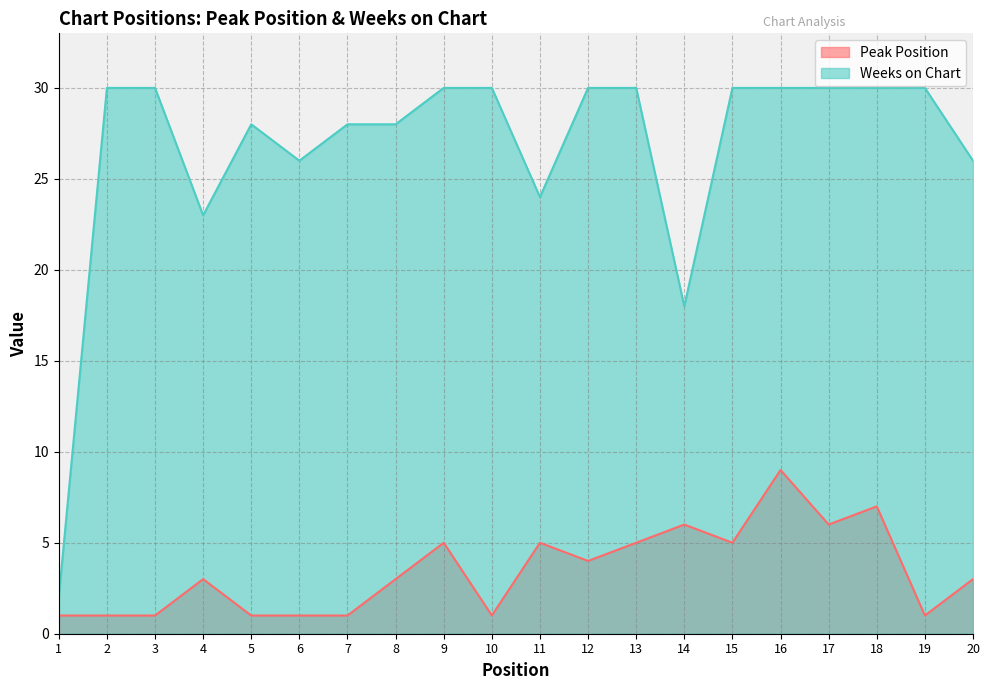

What is the total value across all series at 13?

35